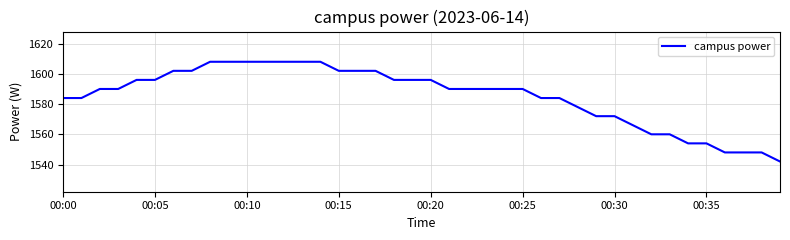

What is the difference between the maximum and minimum values?

66